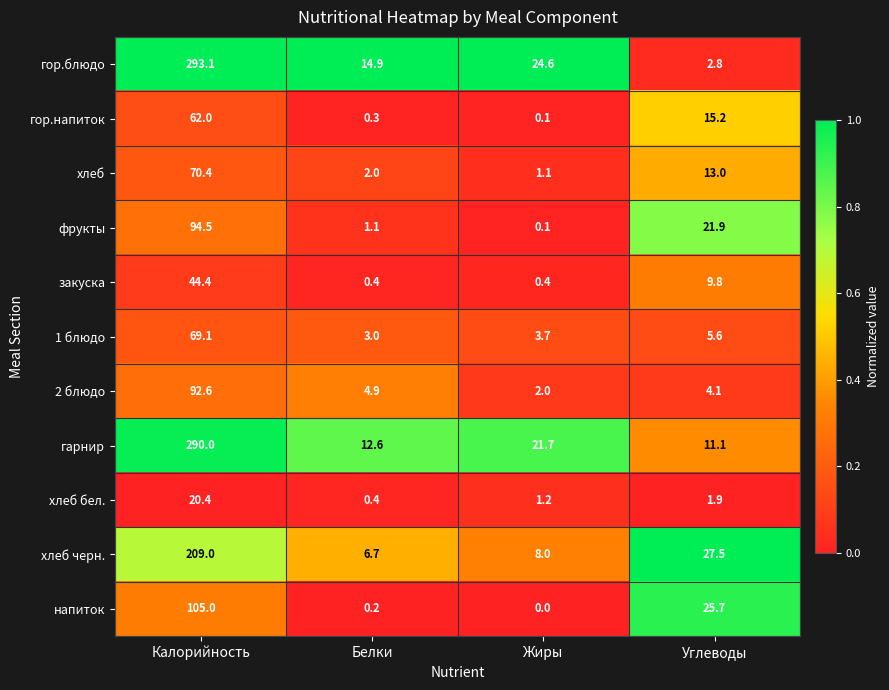

What is the difference between the highest and lowest values at Белки?

14.7